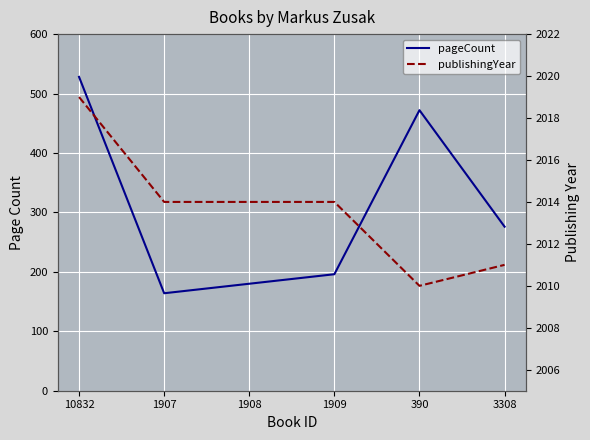

How many values in the publishingYear series exceed 2014?

1